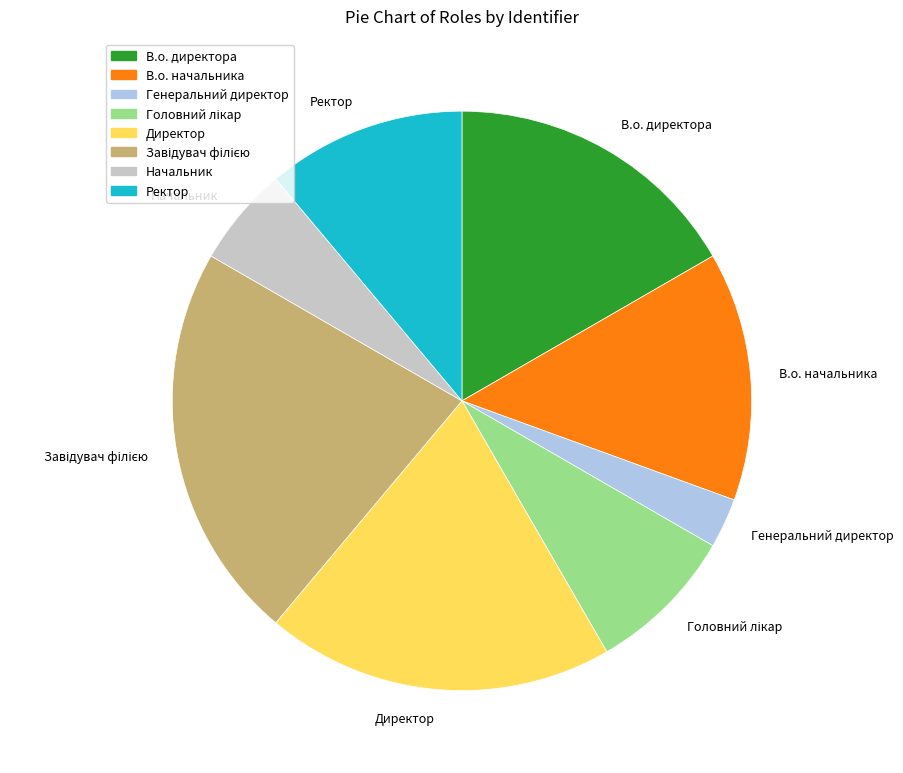

What is the ratio of the value at Директор to the value at В.о. директора?

1.2